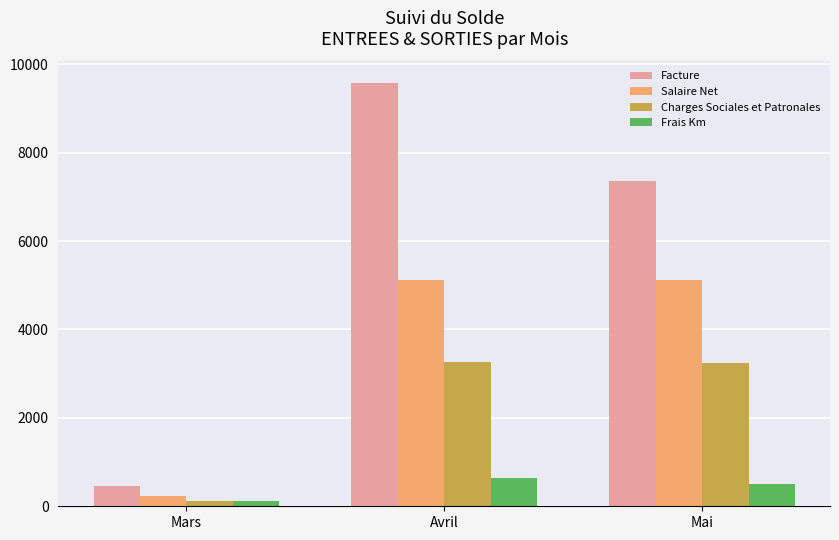

What are all the series names shown in the legend?

Facture, Salaire Net, Charges Sociales et Patronales, Frais Km